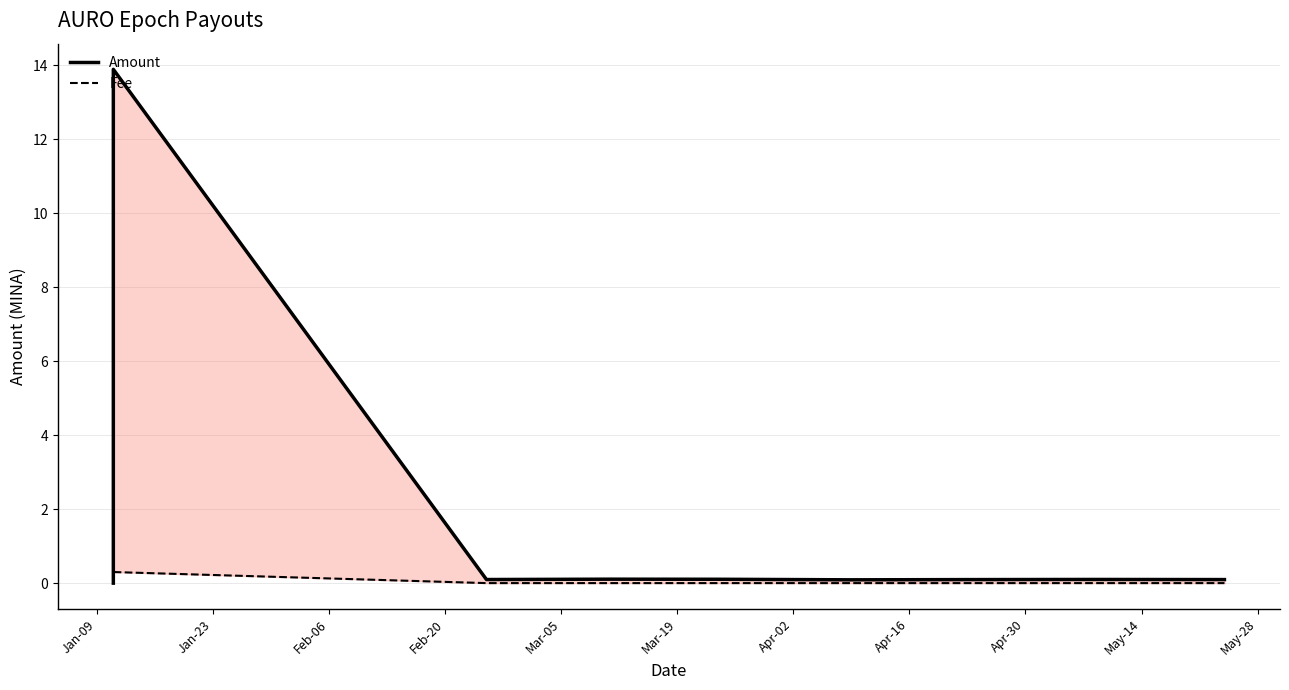

Is it true that Fee equals 0.0 at Mar-05?

False